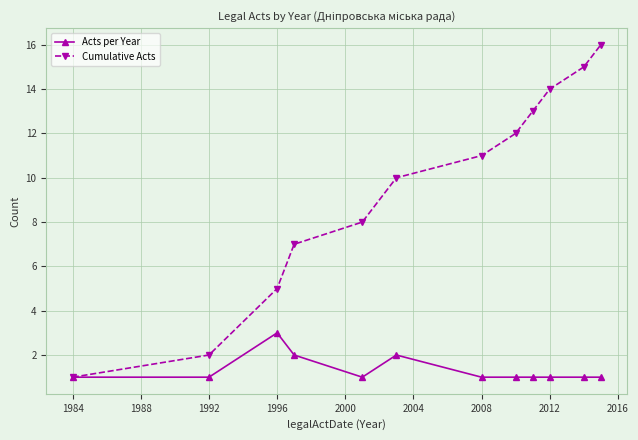

Rank the series by their maximum value, from highest to lowest.

Cumulative Acts, Acts per Year